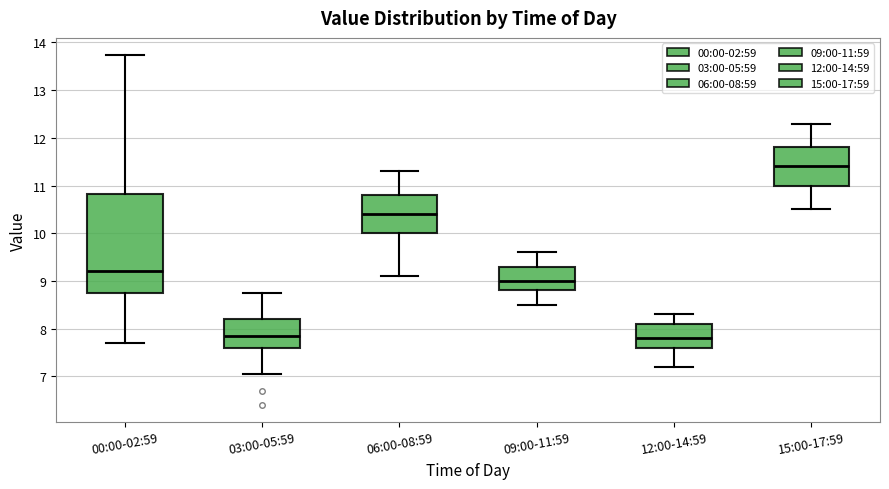

Comparing the boxes themselves (not the whiskers), which one is the tallest?

00:00-02:59